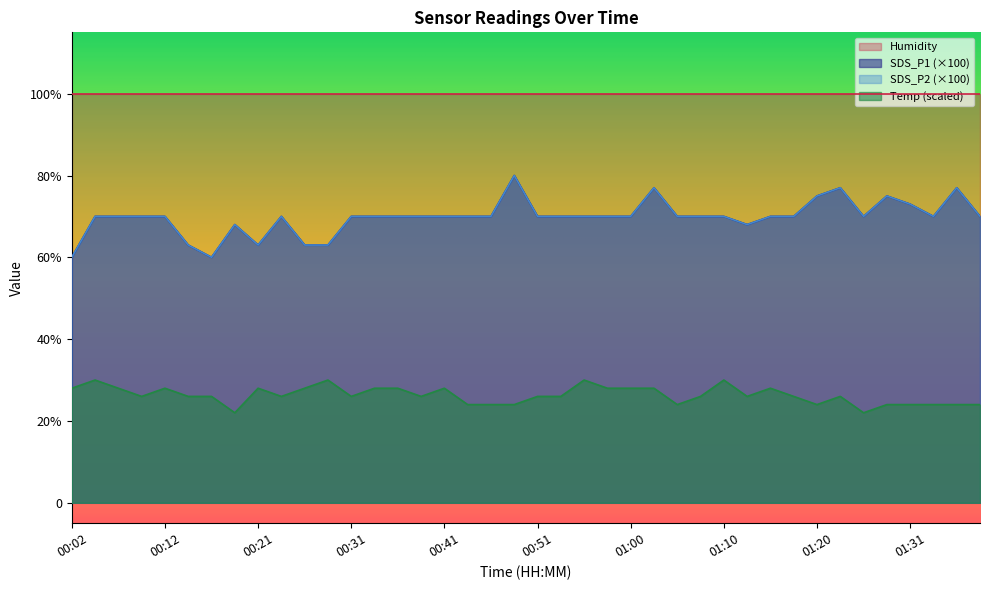

Does the chart display data point markers on the line(s)?

No